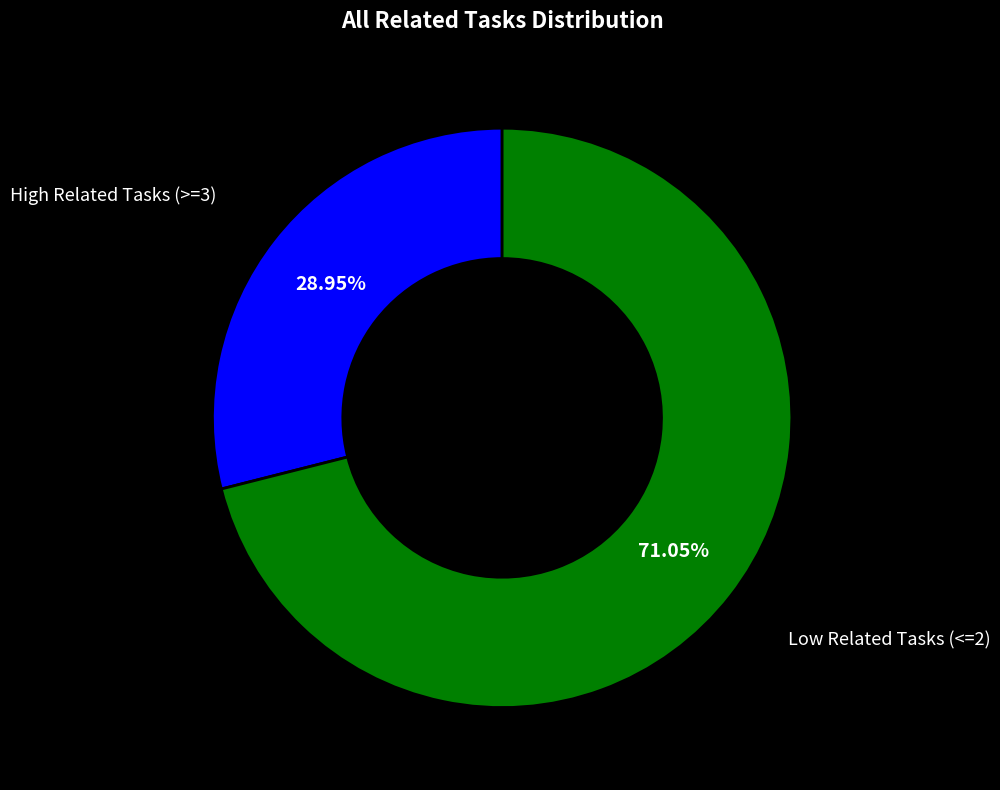

Count the number of slices in the pie.

2